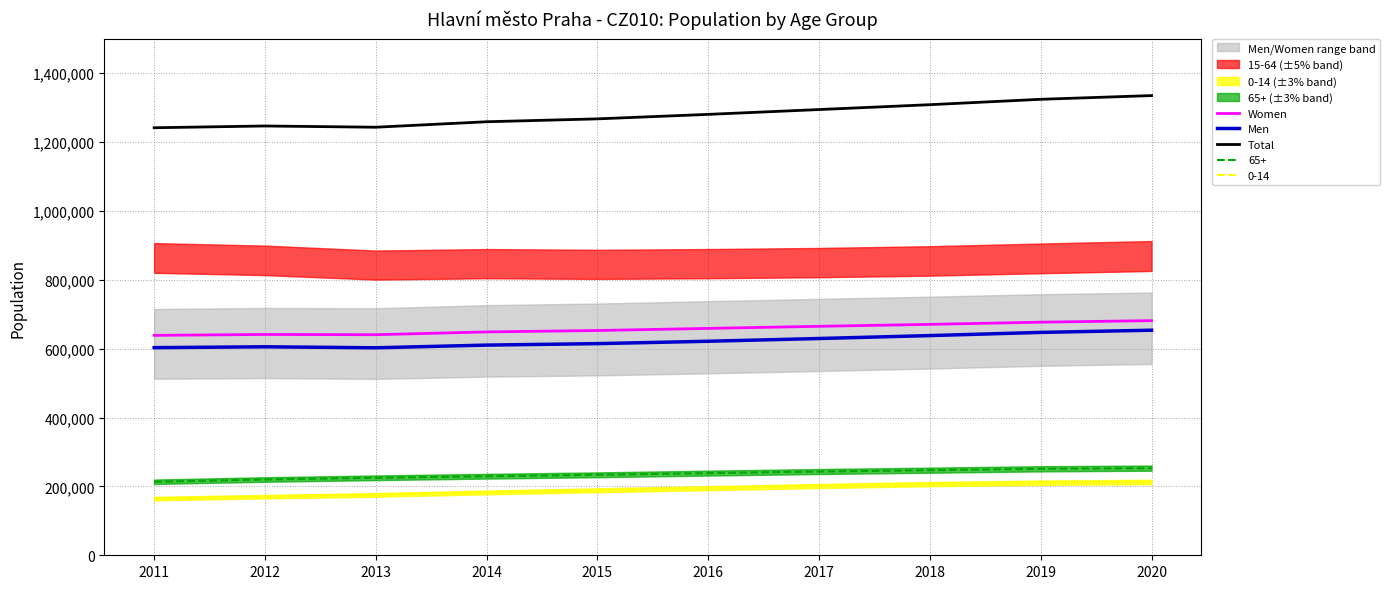

What is the highest value of the 65+ series?

253111